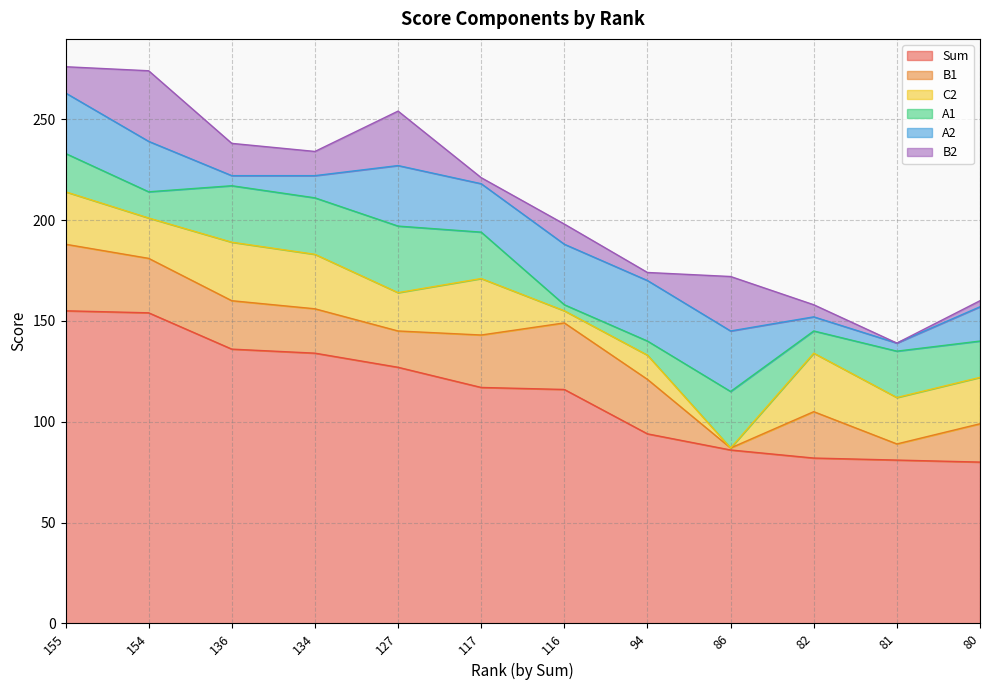

Which category has the lowest value in the A1 series?

116